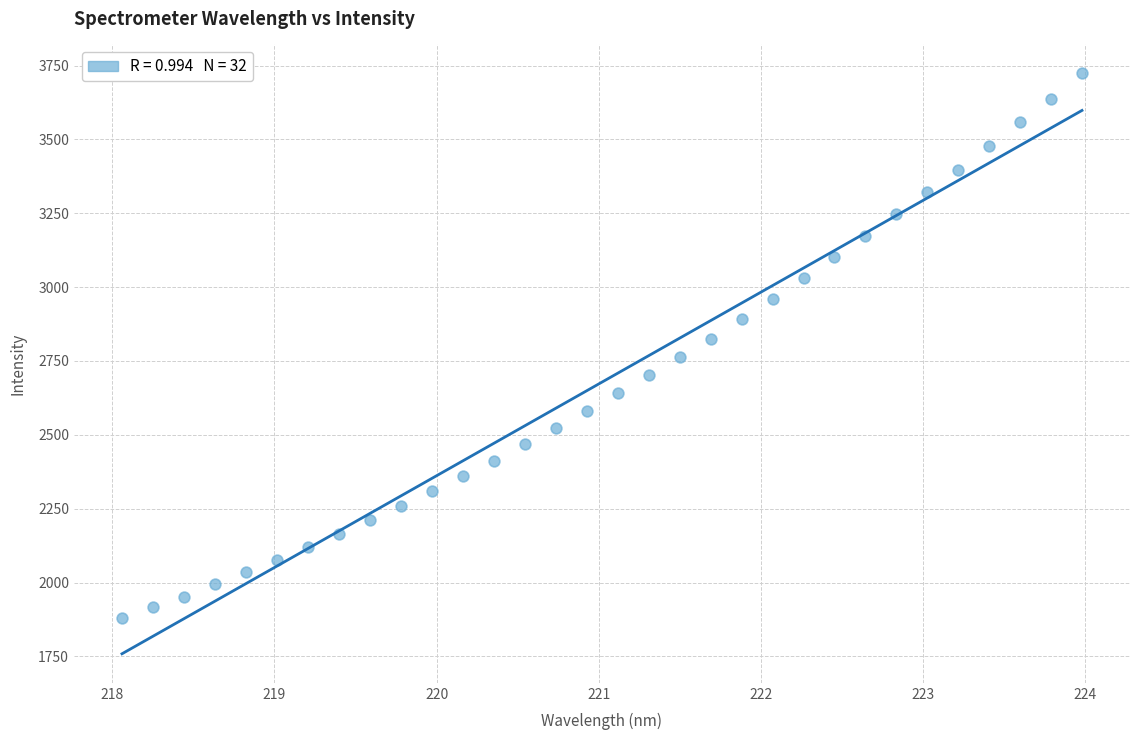

What is the range of X values (max minus min)?

5.9